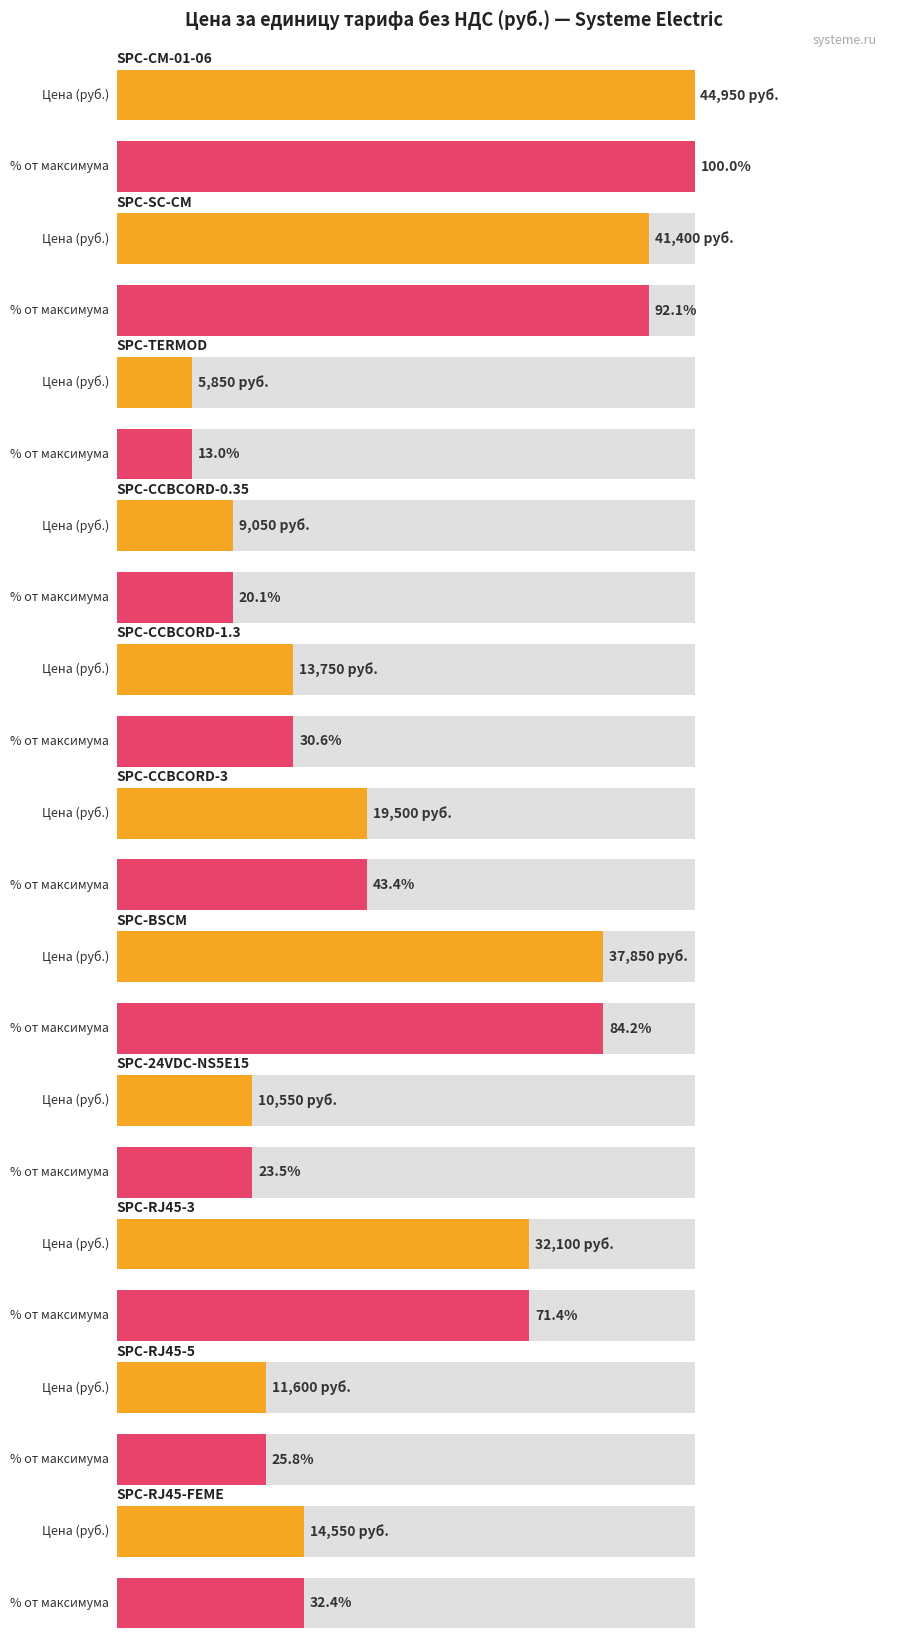

Does the chart contain any negative values?

No